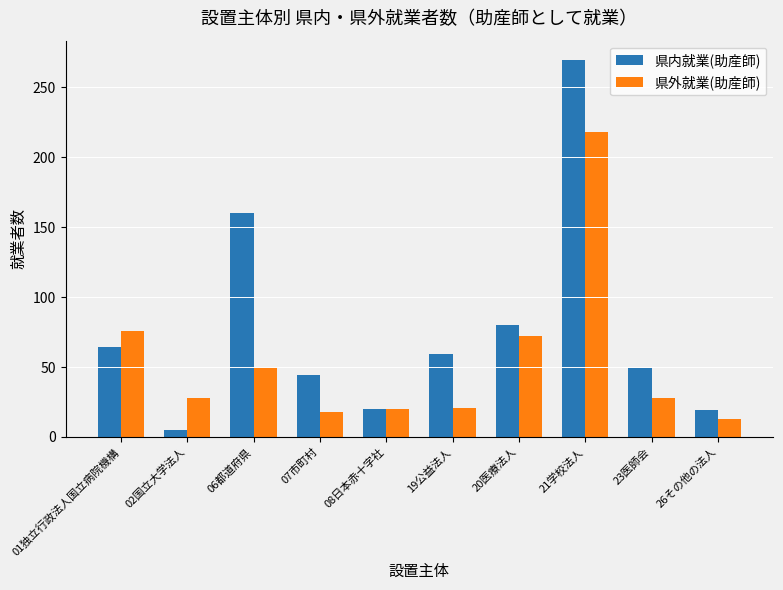

What is the minimum value shown in the chart?

5